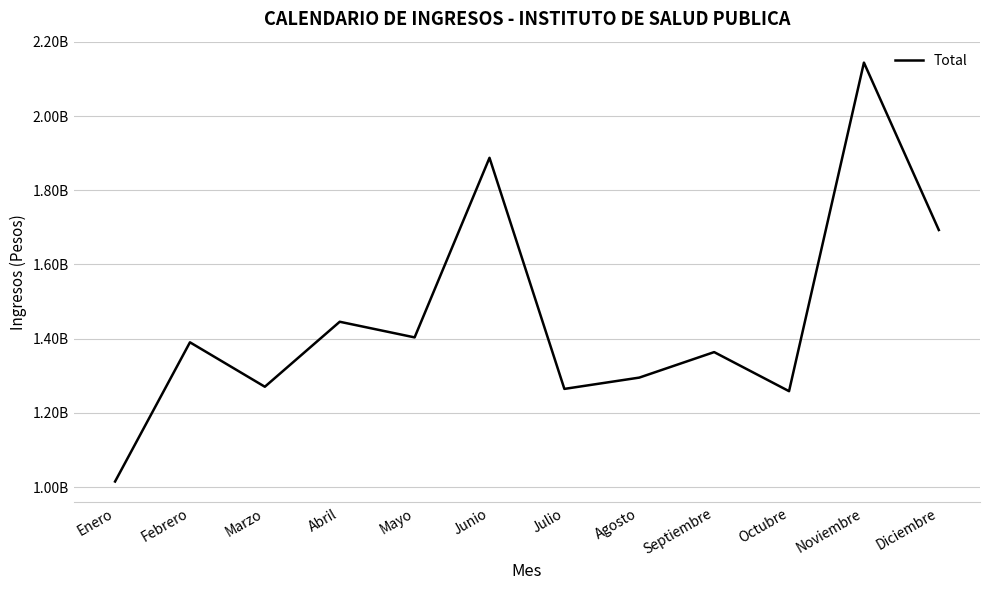

Which label corresponds to the largest value in the chart?

Noviembre